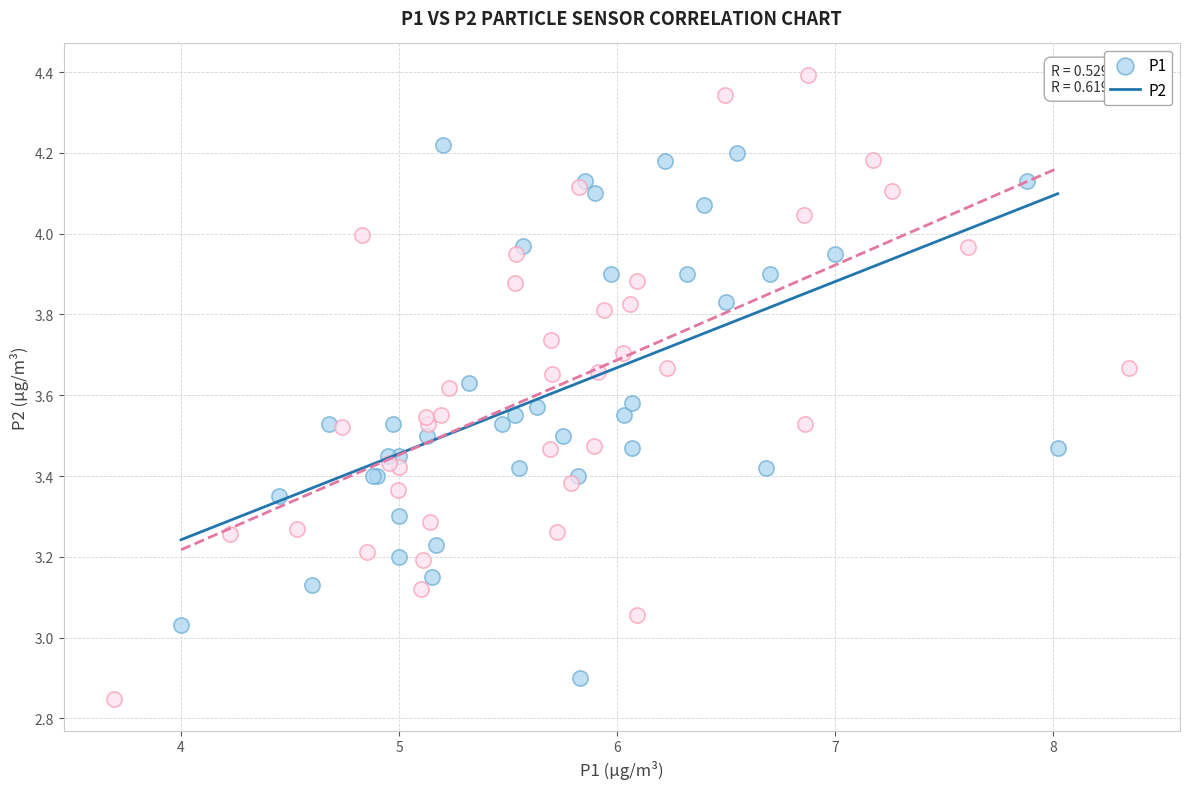

Which series has the largest Y range (max minus min)?

P2